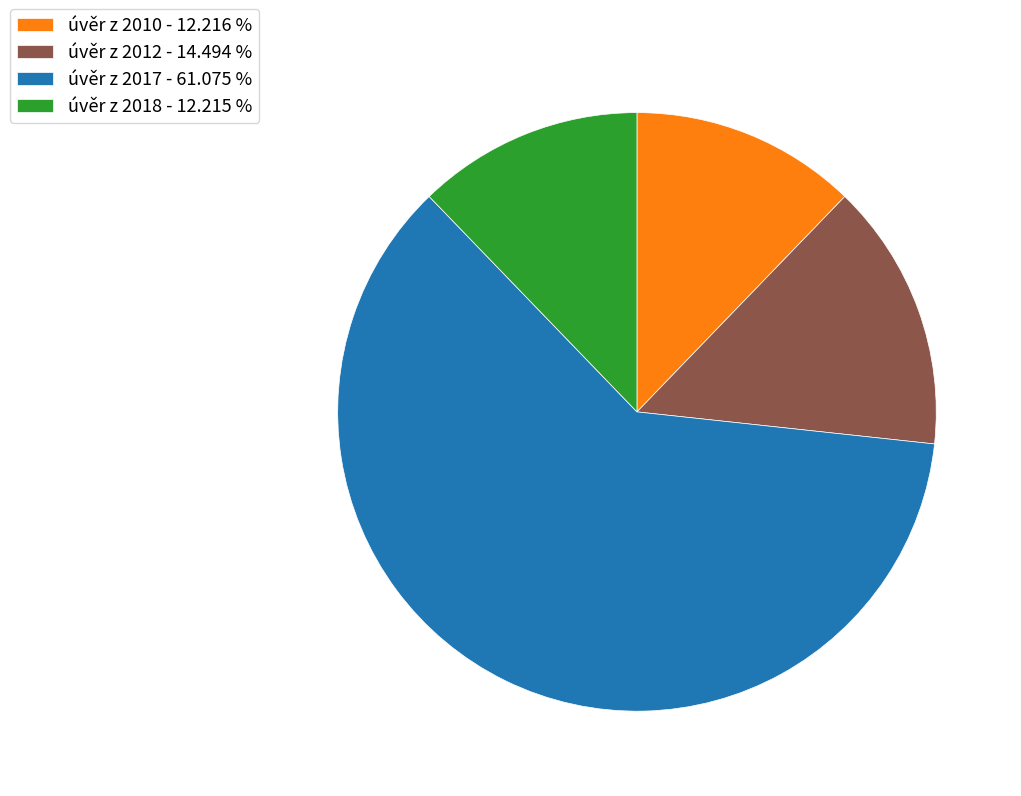

Do úvěr z 2010 - 12.216 % and úvěr z 2018 - 12.215 % together represent more than half of the pie?

No